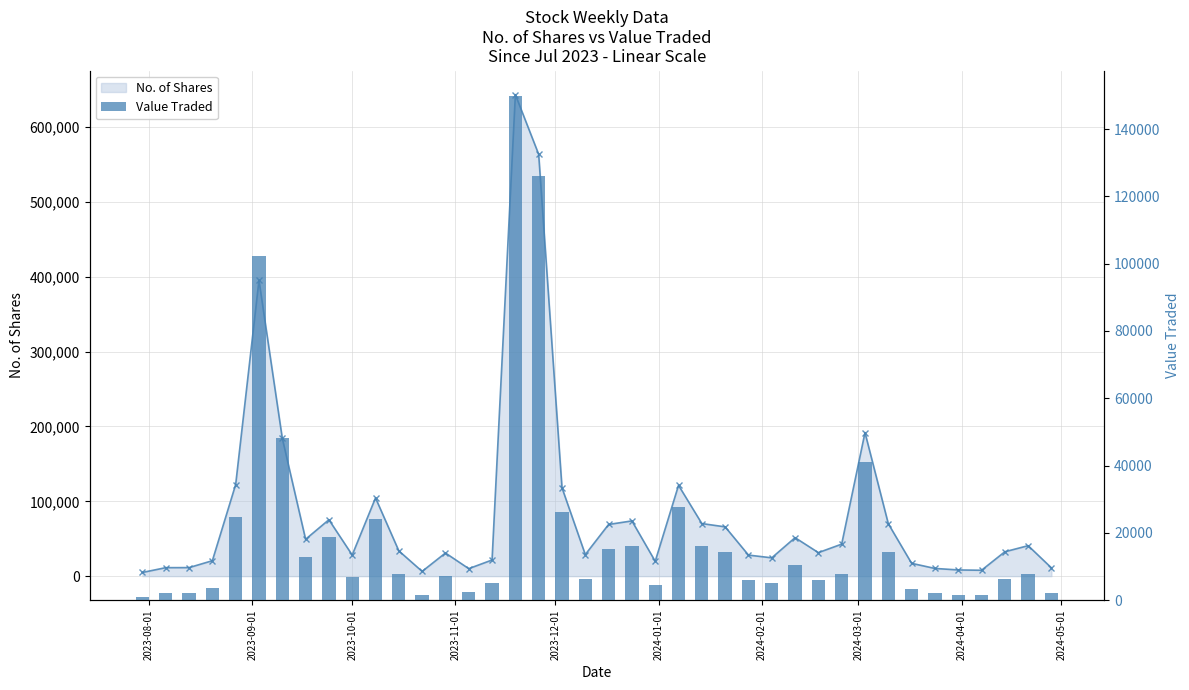

What is the maximum value shown in the chart?

149897